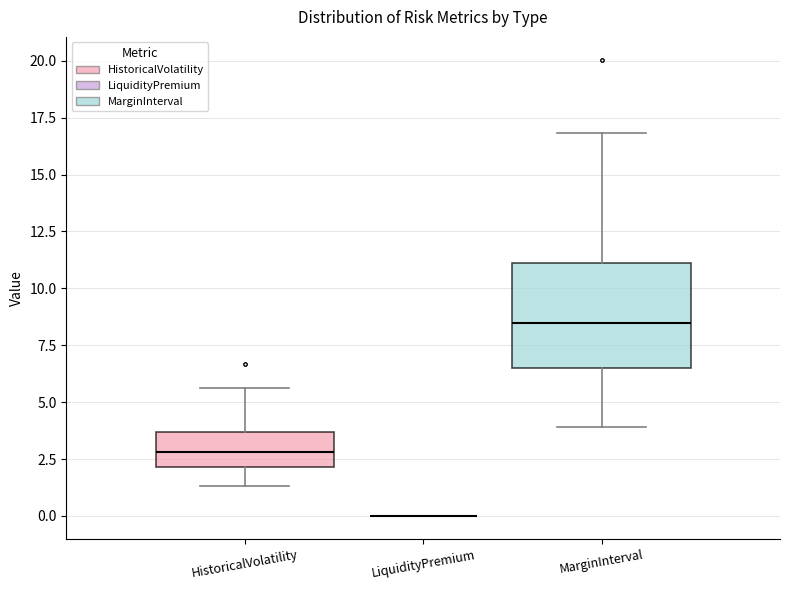

Comparing the boxes themselves (not the whiskers), which one is the tallest?

MarginInterval